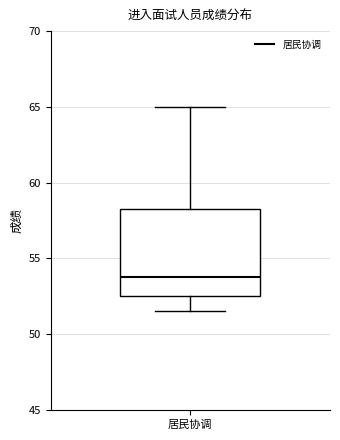

Read this box plot against the y-axis: the position of the median line, the range covered by the box, and the ends of both whiskers. The values are not printed on the chart, so give them approximately, as read against the axis.

median 54.0, box 52.5 to 58.5, whiskers 51.5 to 65.0